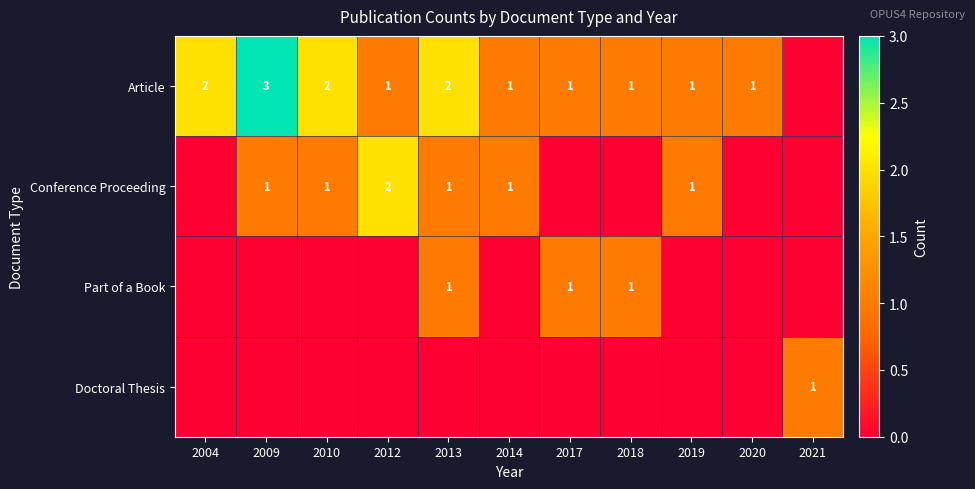

Is it true that Part of a Book equals 1 at 2018?

True